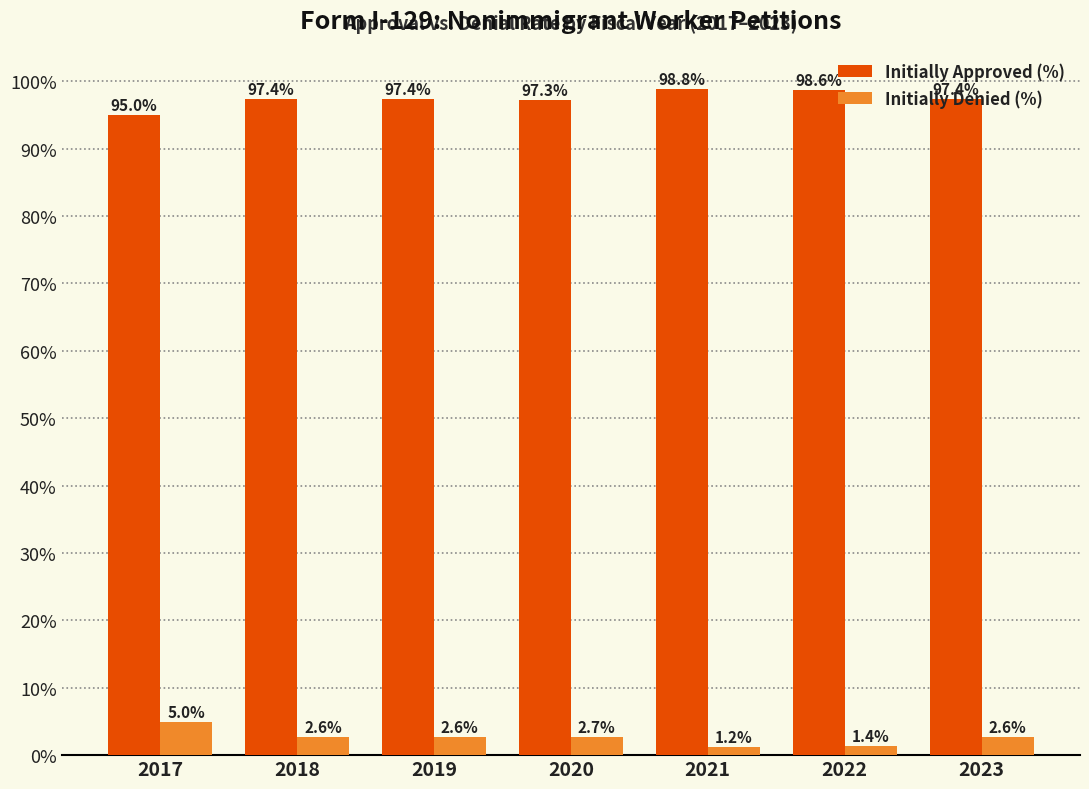

At which label does Initially Denied (%) reach its peak?

2017